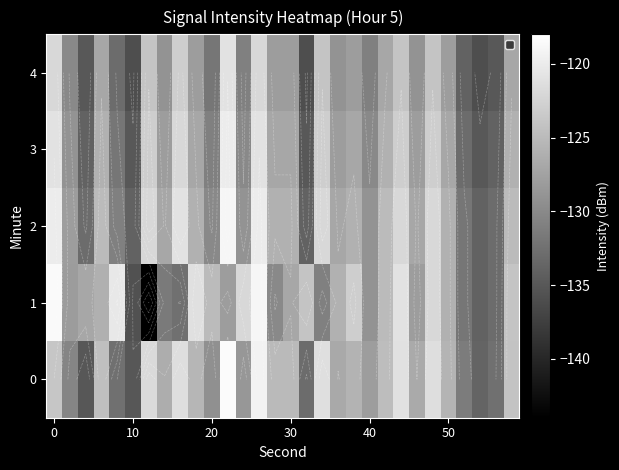

What is the greatest value displayed?

-118.5